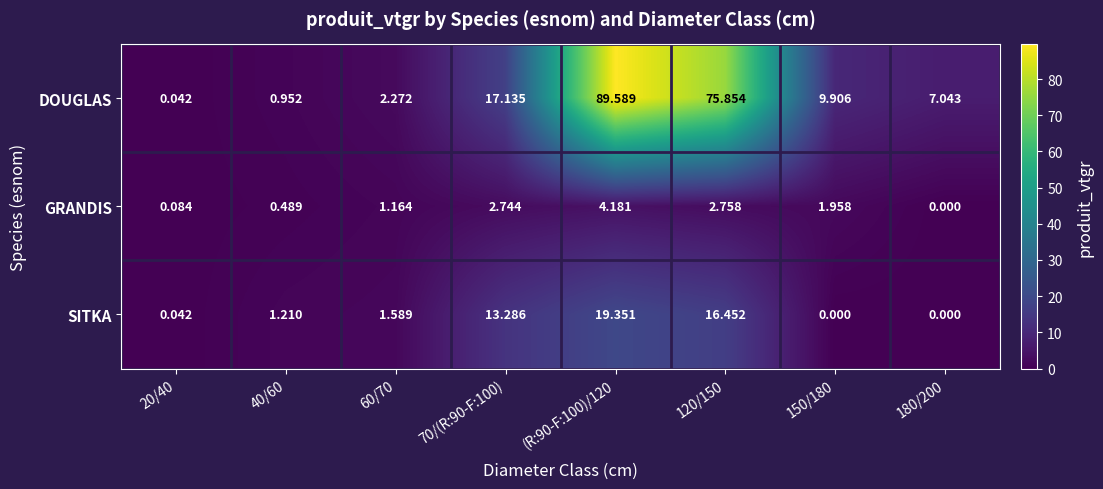

Is the value of DOUGLAS at 120/150 greater than the value of GRANDIS at 120/150?

Yes